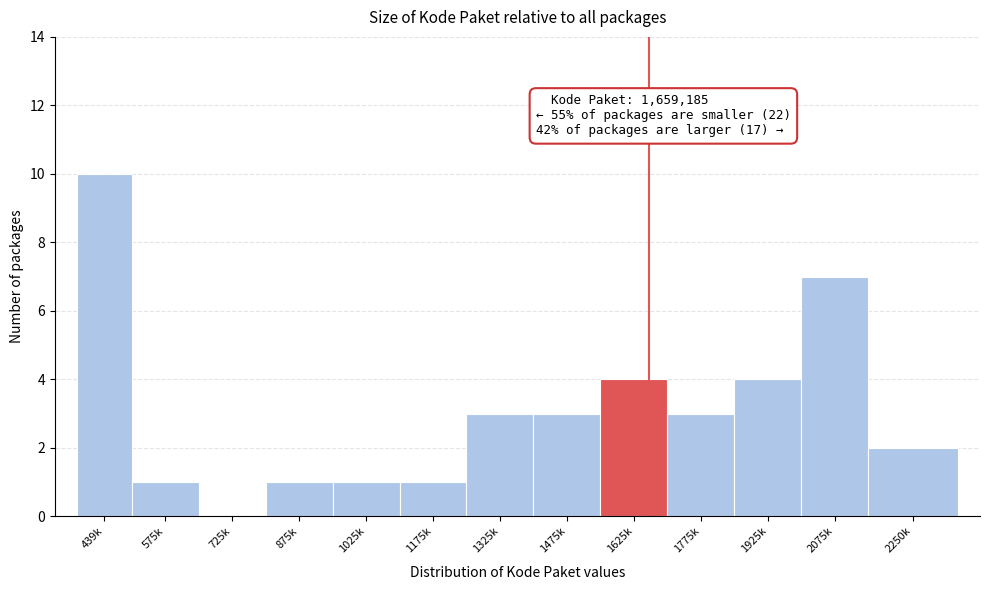

Reading left to right, list all the values displayed in this chart.

439k=10	575k=1	725k=0	875k=1	1025k=1	1175k=1	1325k=3	1475k=3	1625k=4	1775k=3	1925k=4	2075k=7	2250k=2